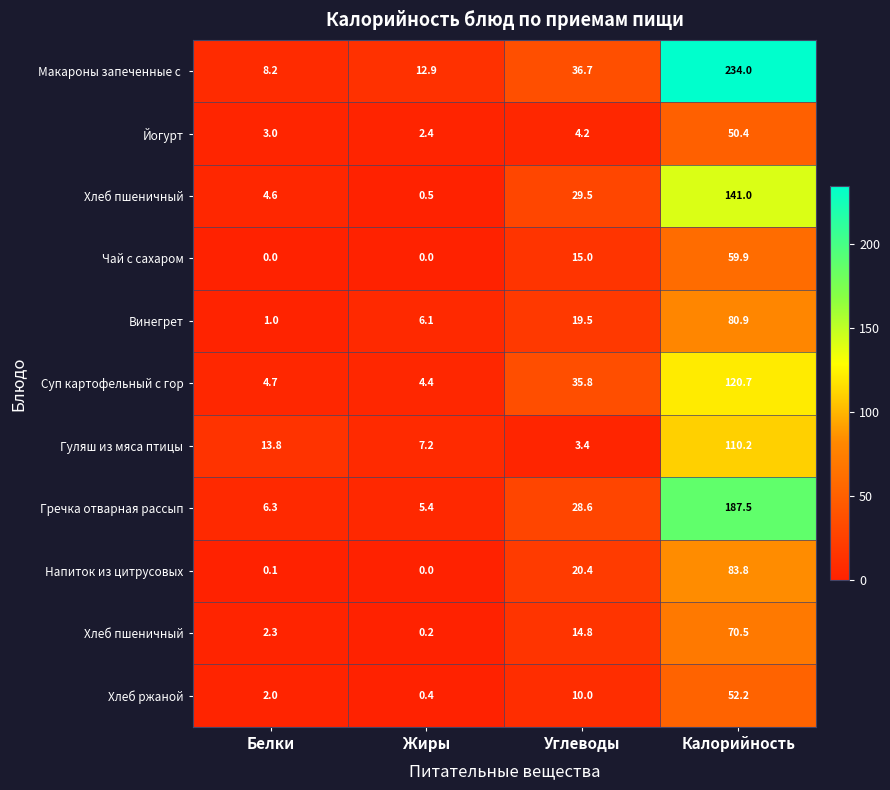

Between Углеводы and Жиры, which is larger?

Углеводы